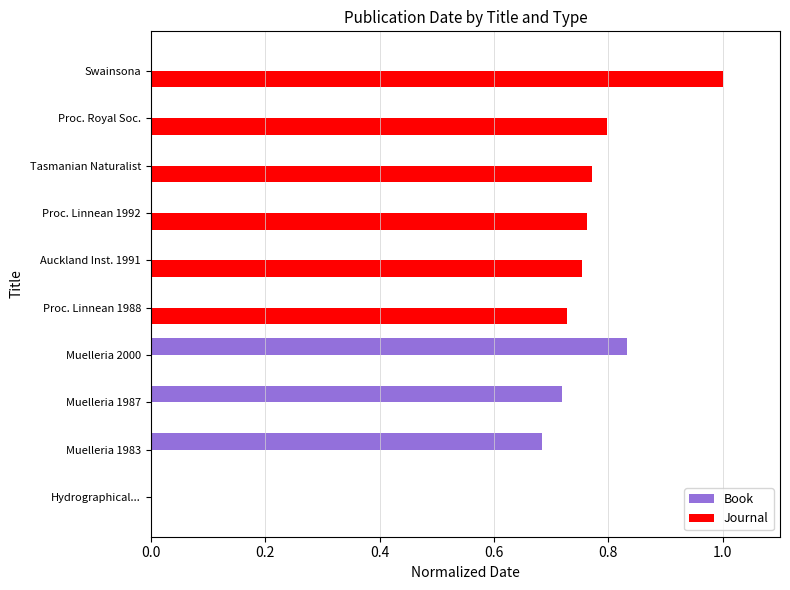

What is the sum of all Book values?

2.2